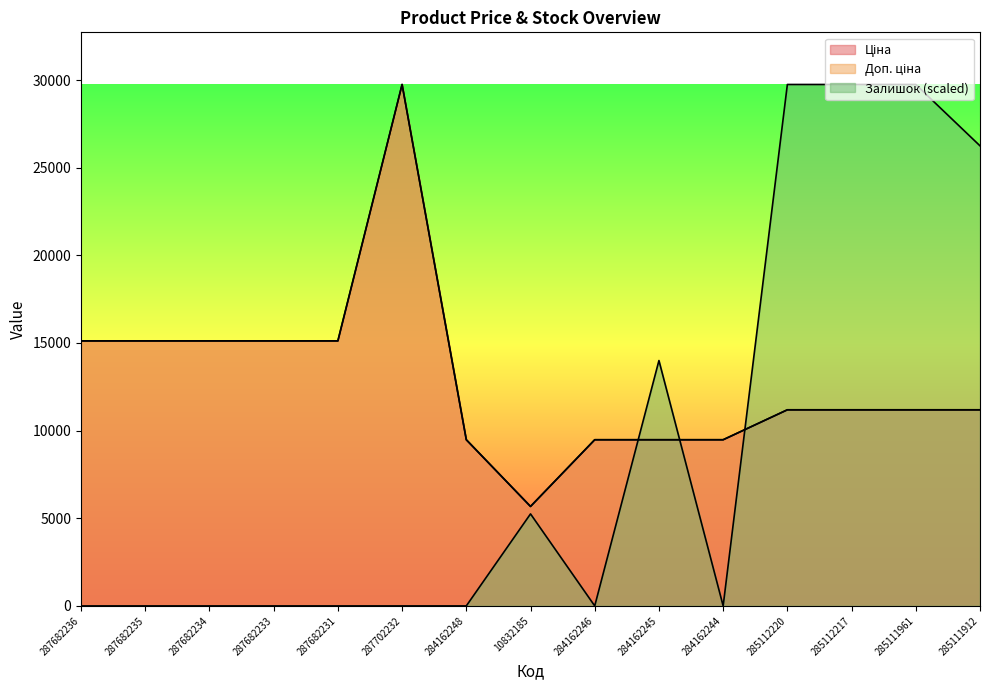

Reading left to right, what are all the values shown in this chart?

Ціна: 15120.0	15120.0	15120.0	15120.0	15120.0	29747.2	9480.1	5673.8	9480.1	9480.1	9480.1	11188.2	11188.2	11188.2	11188.2
Доп. ціна: 15120.0	15120.0	15120.0	15120.0	15120.0	29747.2	9480.1	5673.8	9480.1	9480.1	9480.1	11188.2	11188.2	11188.2	11188.2
Залишок: 0.0	0.0	0.0	0.0	0.0	0.0	0.0	5249.5	0.0	13998.7	0.0	29747.2	29747.2	29747.2	26247.6